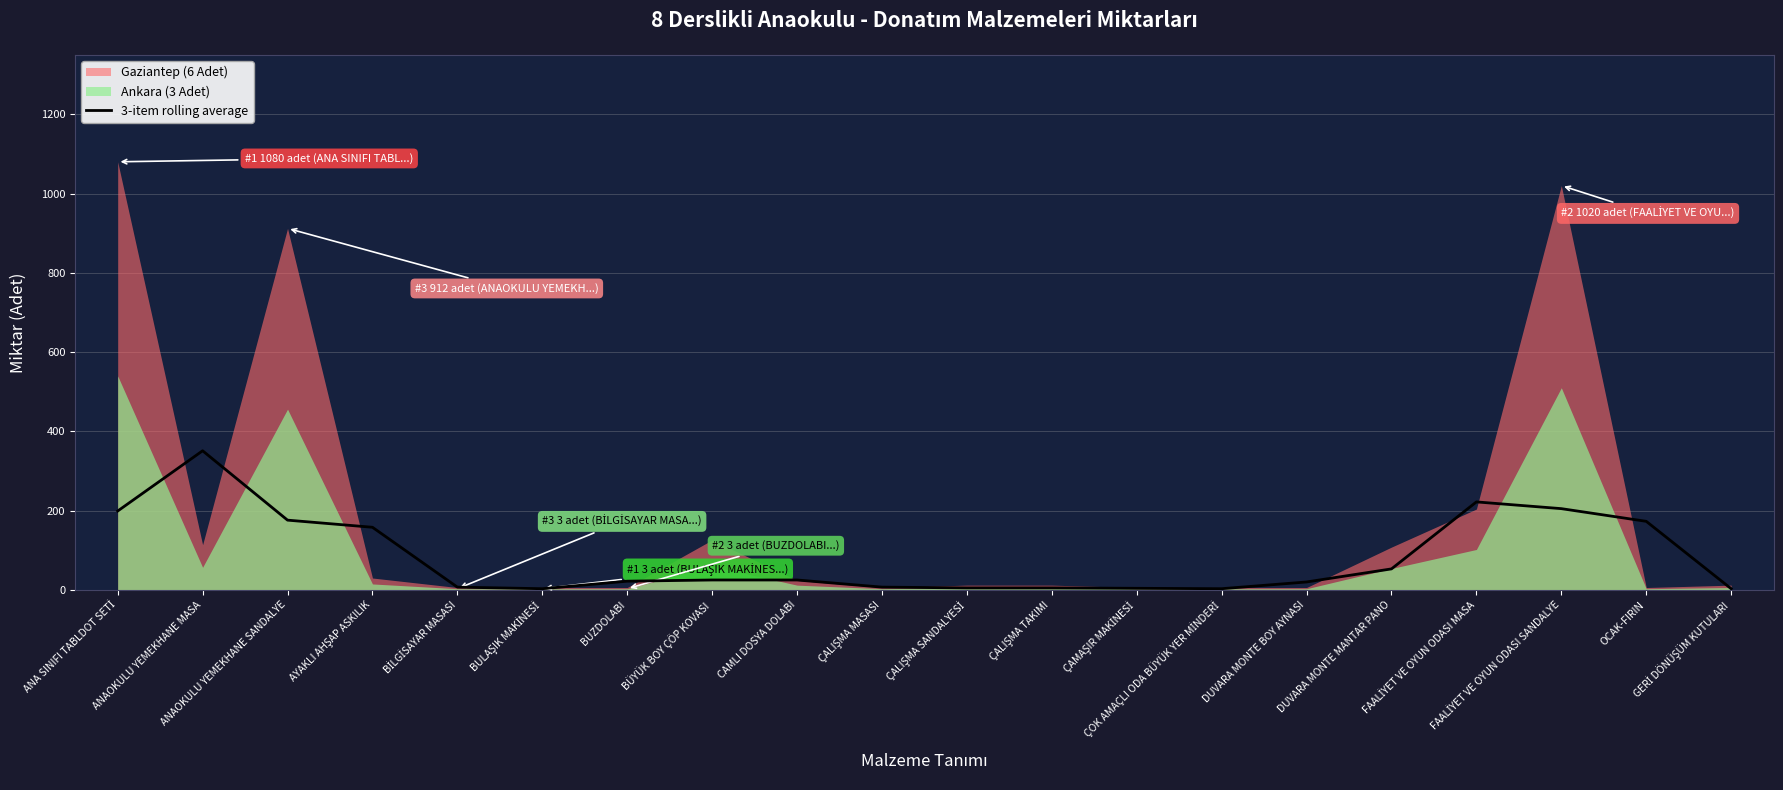

Reading left to right, list all the values displayed in this chart.

199	351	176	158	7	3	22	25	25	7	5	5	4	3	20	53	222	205	173	3